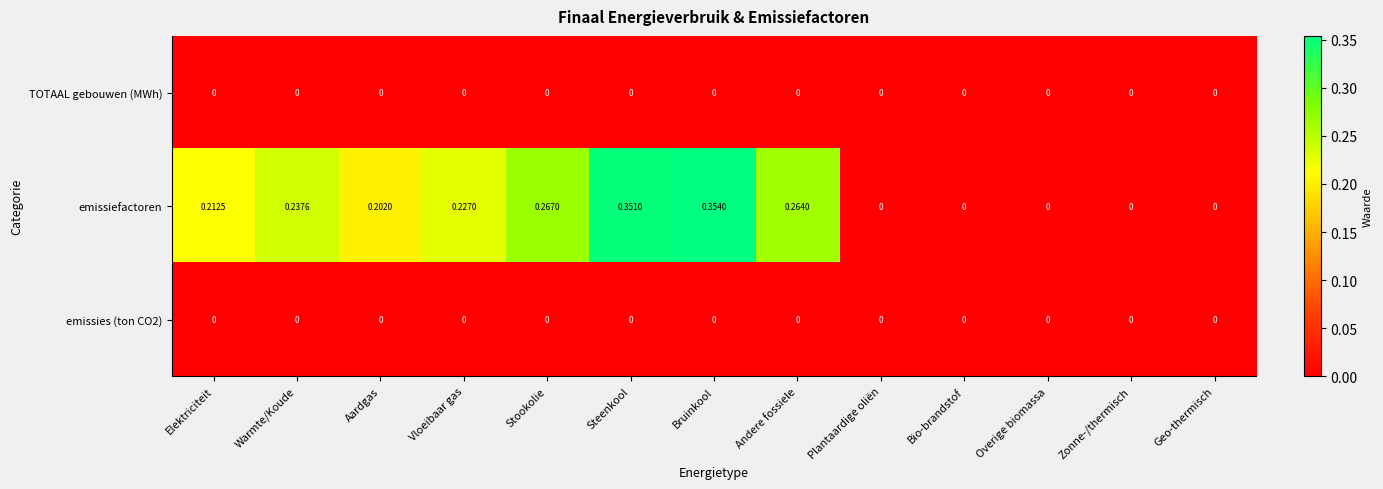

Which series has the widest spread of values?

emissiefactoren